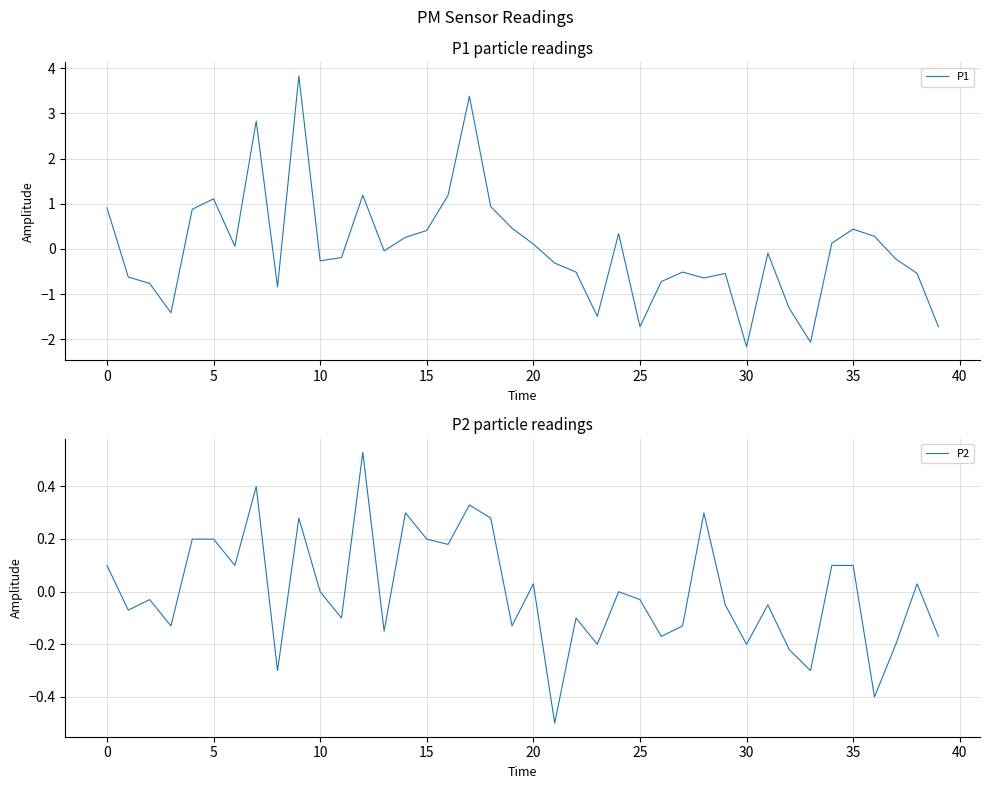

Read the P1 value at 22.

-0.5